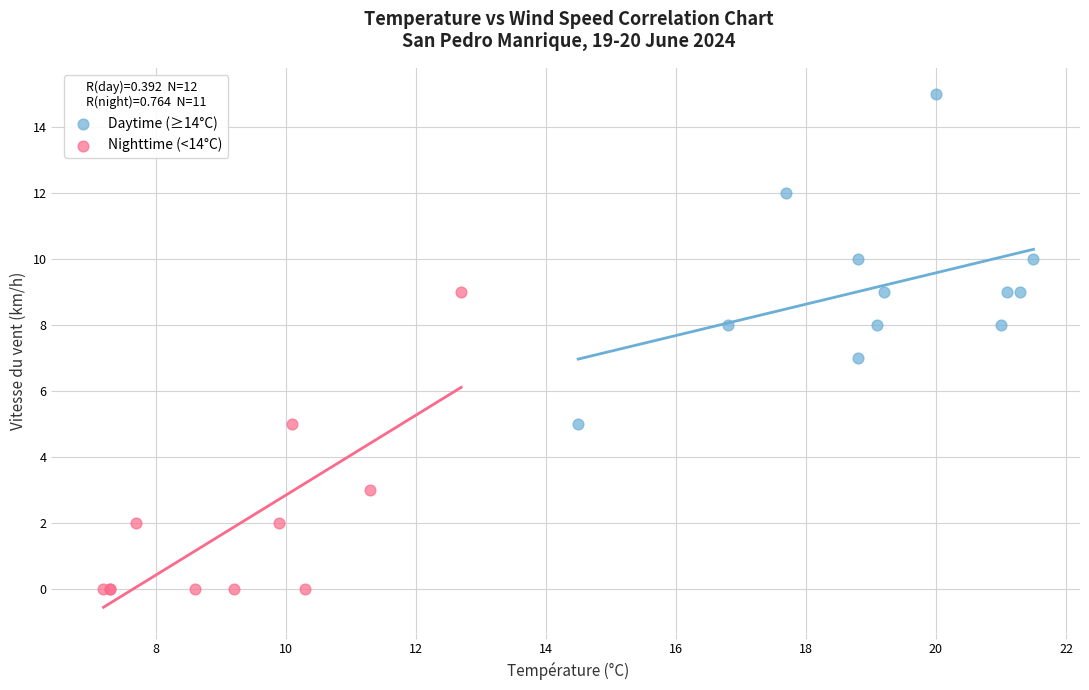

Which series reaches the minimum Y coordinate?

Nighttime (<14°C)